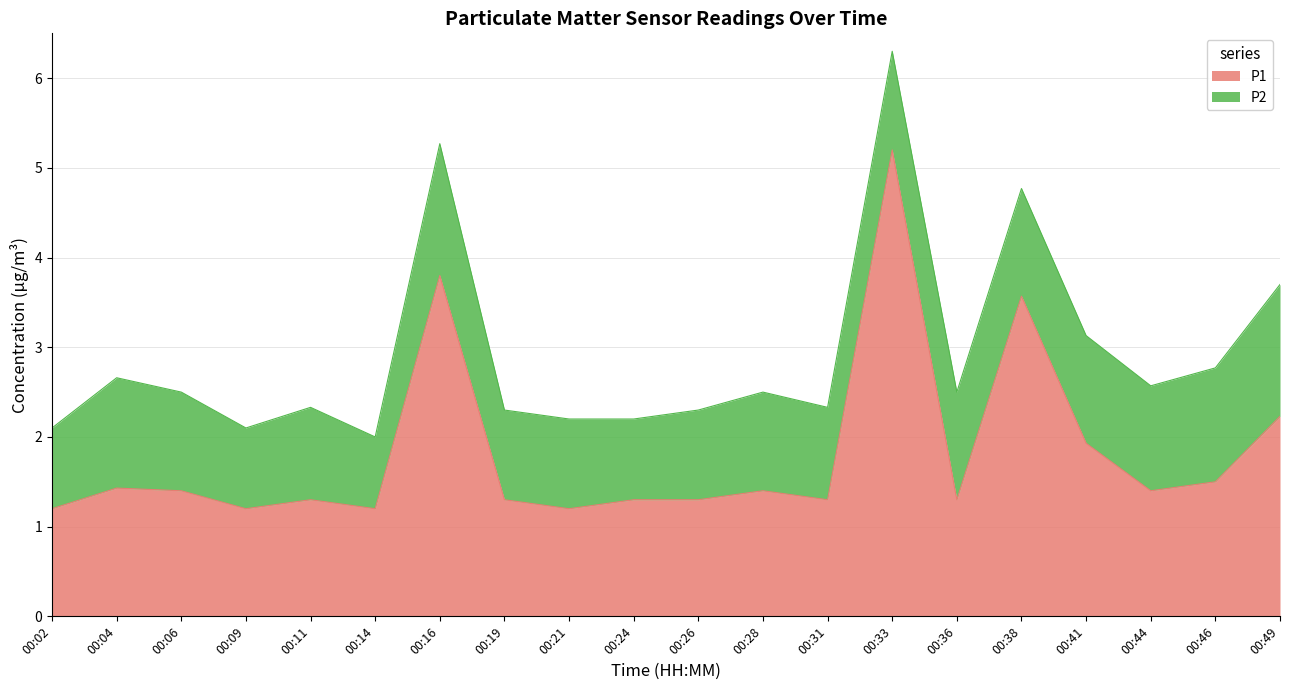

The chart shows a value of 3.8 at 00:16. True or false?

True